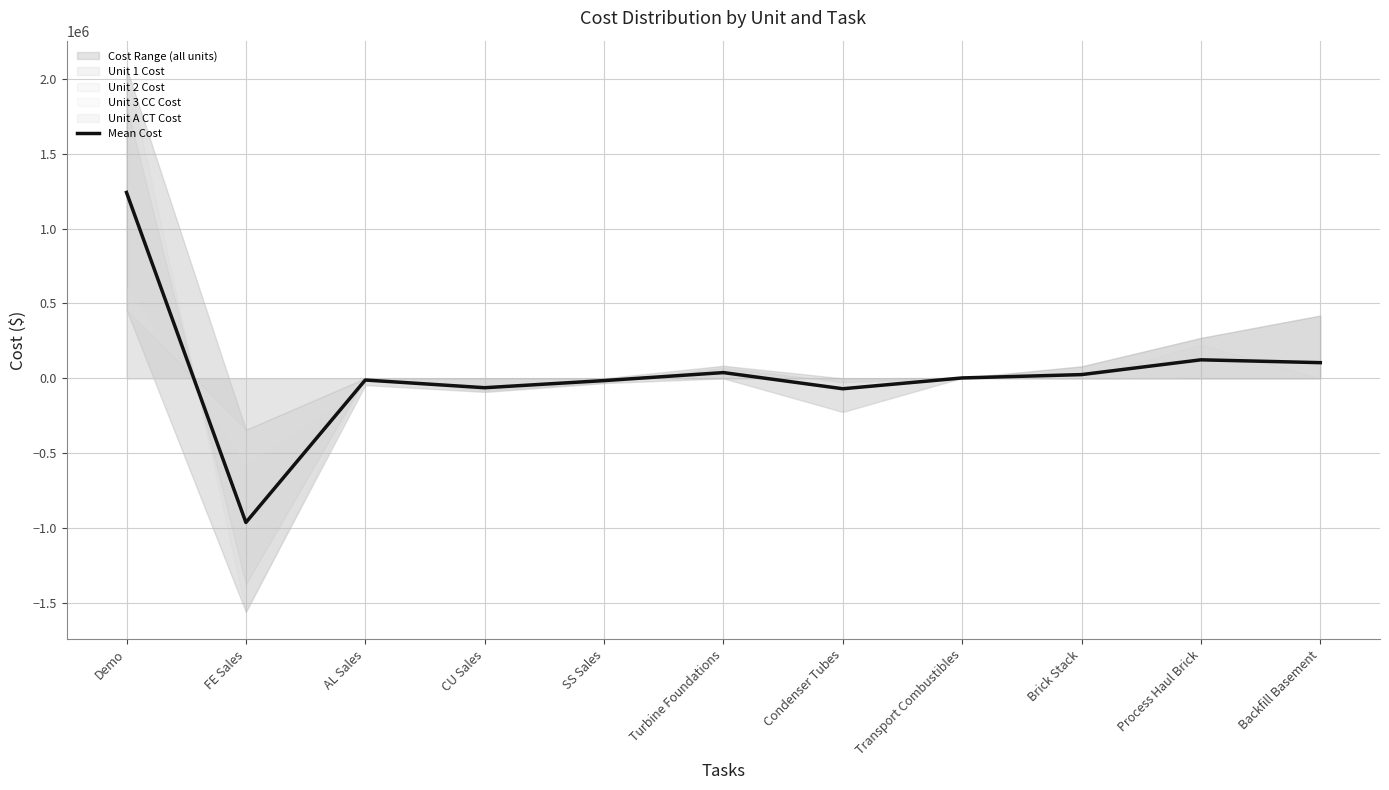

At which category does the chart reach its minimum across all series?

FE Sales